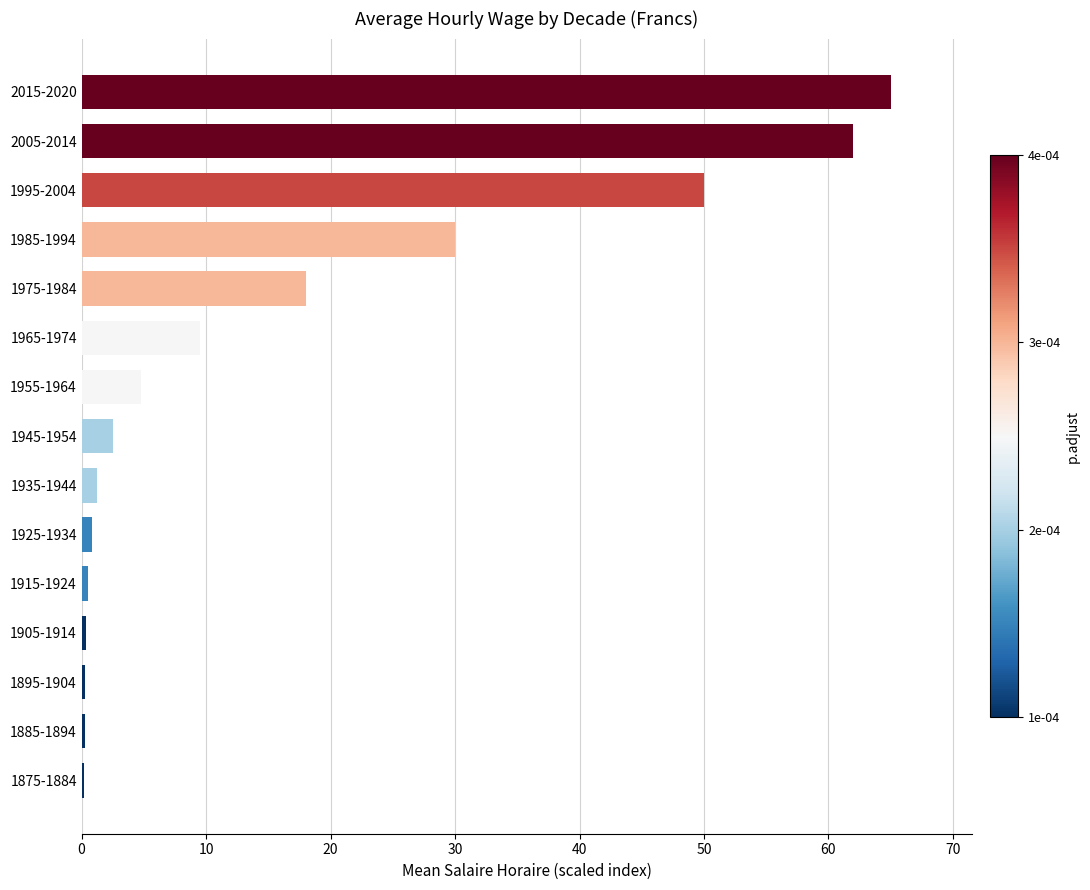

What is the difference between the second highest and minimum values?

61.8